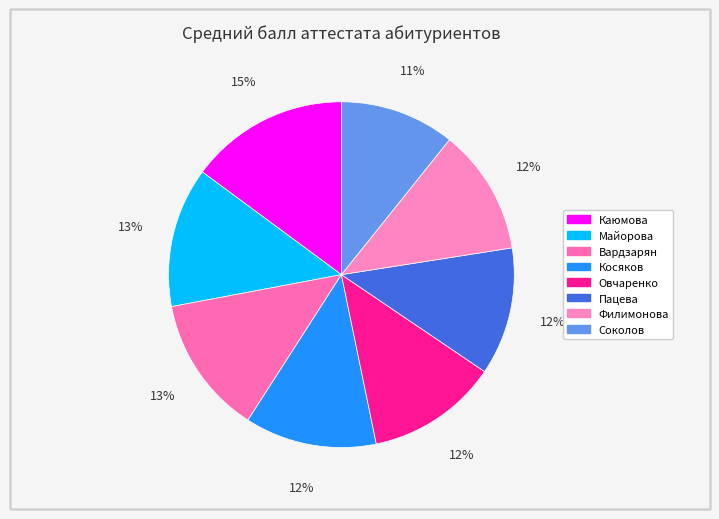

Which slice is the largest?

Каюмова